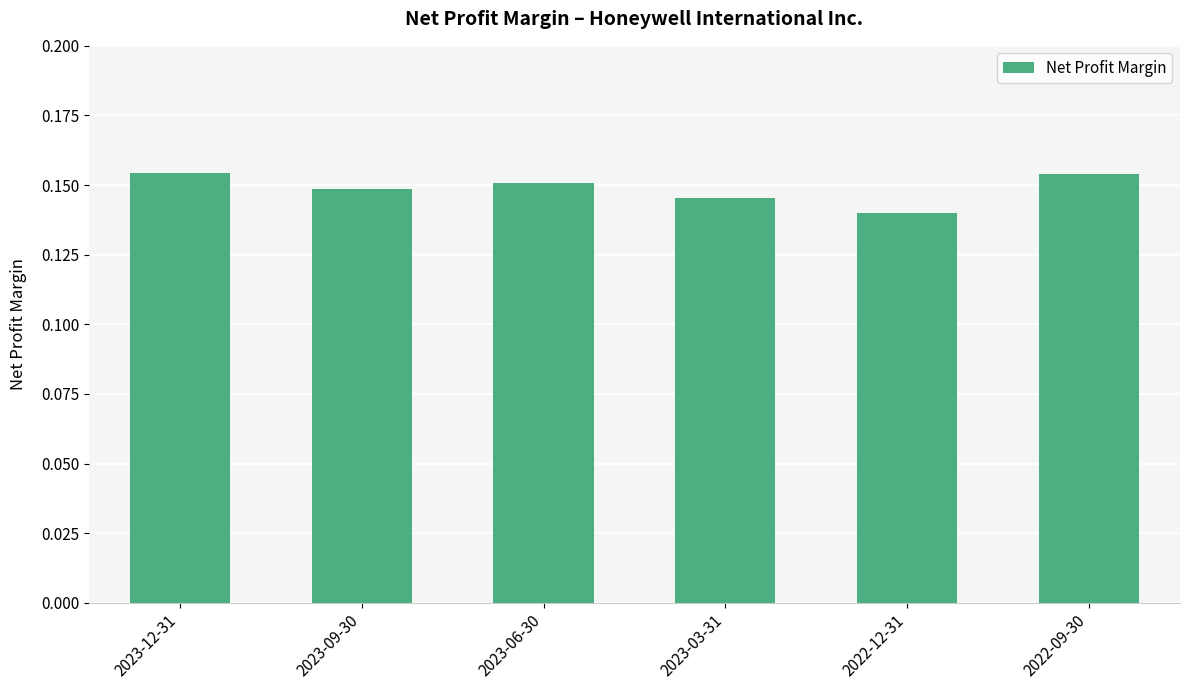

Which label corresponds to the smallest value in the chart?

2022-12-31